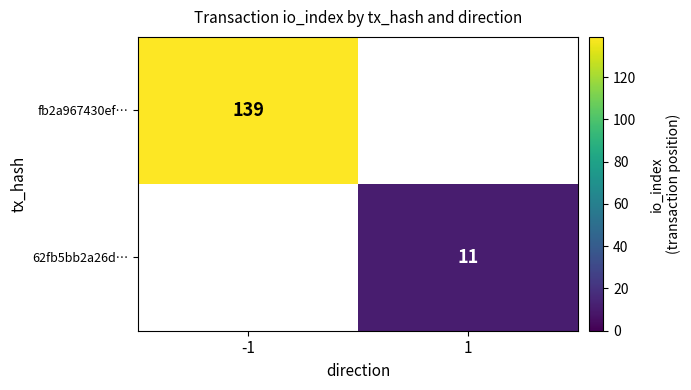

The 62fb5bb2a26d… series shows 18 at 1. True or false?

False